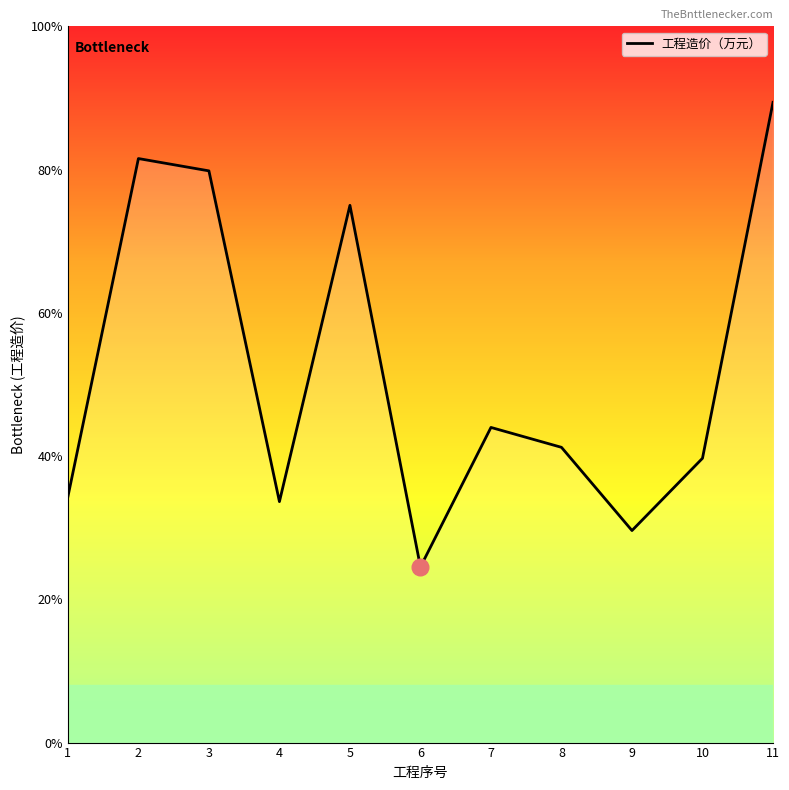

Is this an area chart (filled region under the line)?

Yes